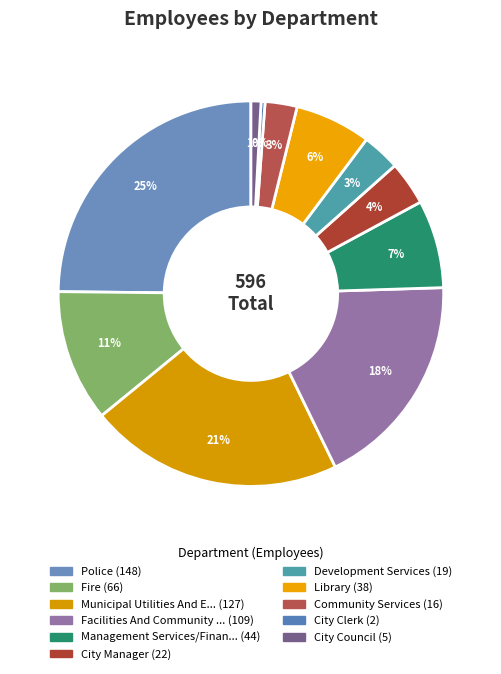

Is there a majority slice in this chart?

No